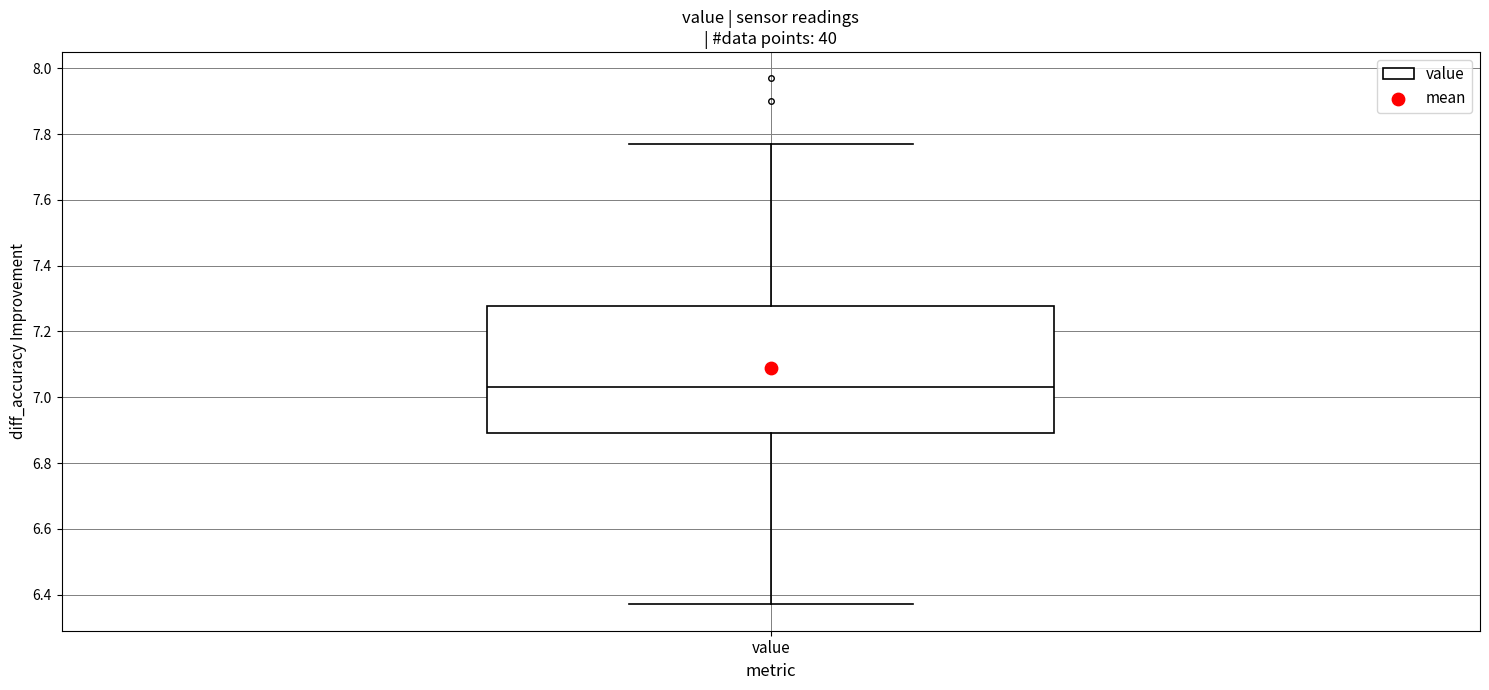

Read this box plot against the y-axis: the position of the median line, the range covered by the box, and the ends of both whiskers. The values are not printed on the chart, so give them approximately, as read against the axis.

median 7.04, box 6.90 to 7.28, whiskers 6.38 to 7.78